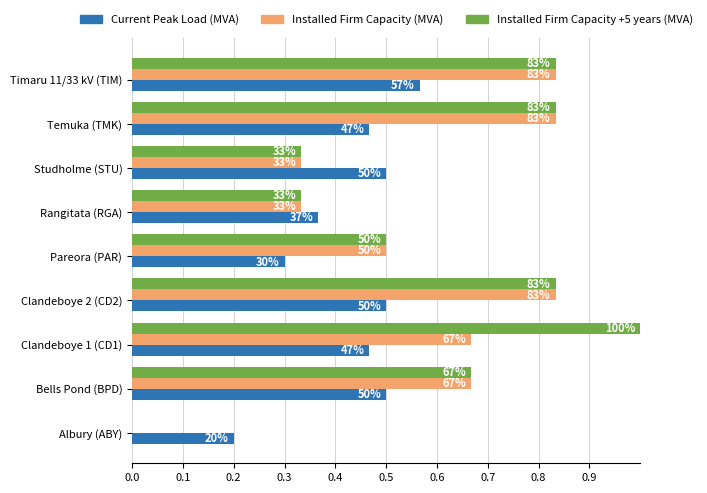

What is the average value of the Current Peak Load (MVA) series?

0.4